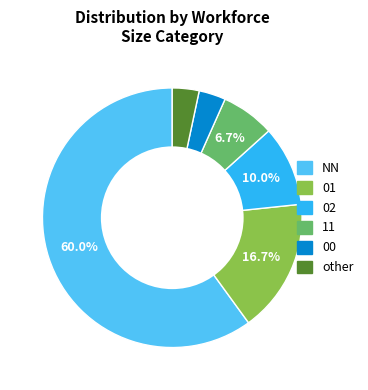

What percentage is the 11 slice, to the nearest percent?

7%